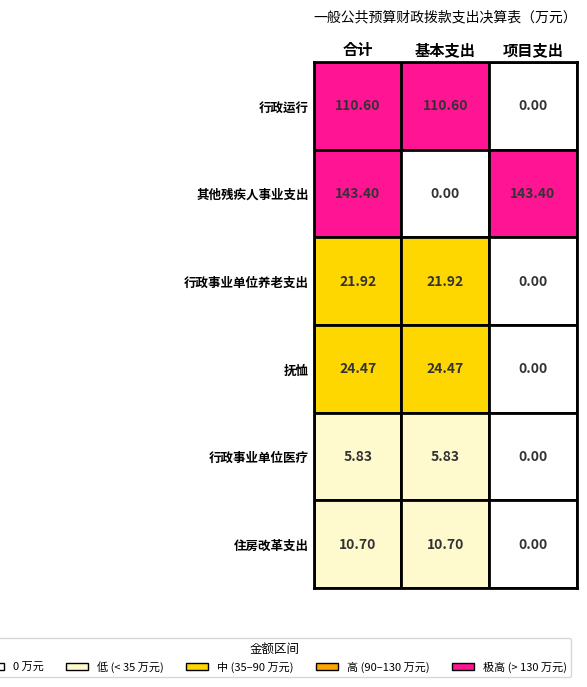

At which label does 抚恤 reach its minimum?

项目支出